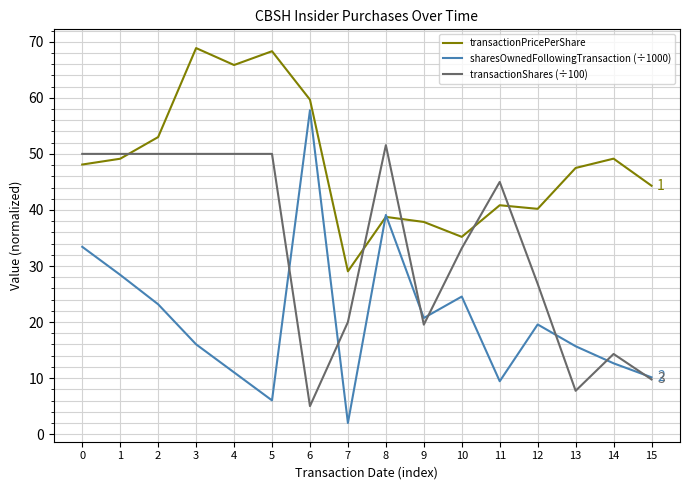

Is the value of sharesOwnedFollowingTransaction (÷1000) at 0 greater than the value of transactionShares (÷100) at 15?

Yes